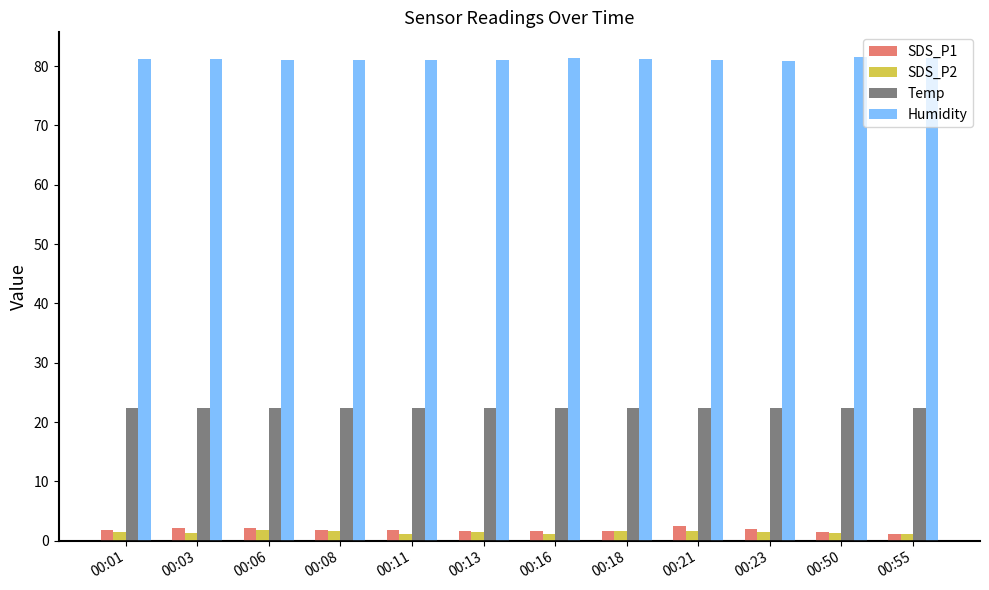

How many categories are shown in the chart?

12